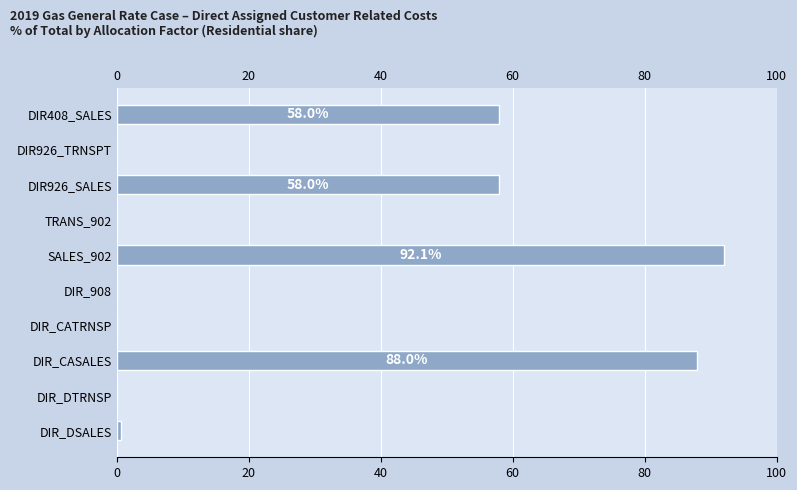

The value at DIR_DTRNSP is 48.7. True or false?

False